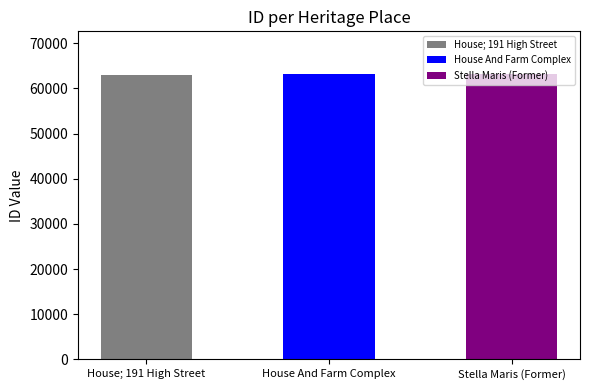

The chart shows a value of 63032 at House; 191 High Street. True or false?

True